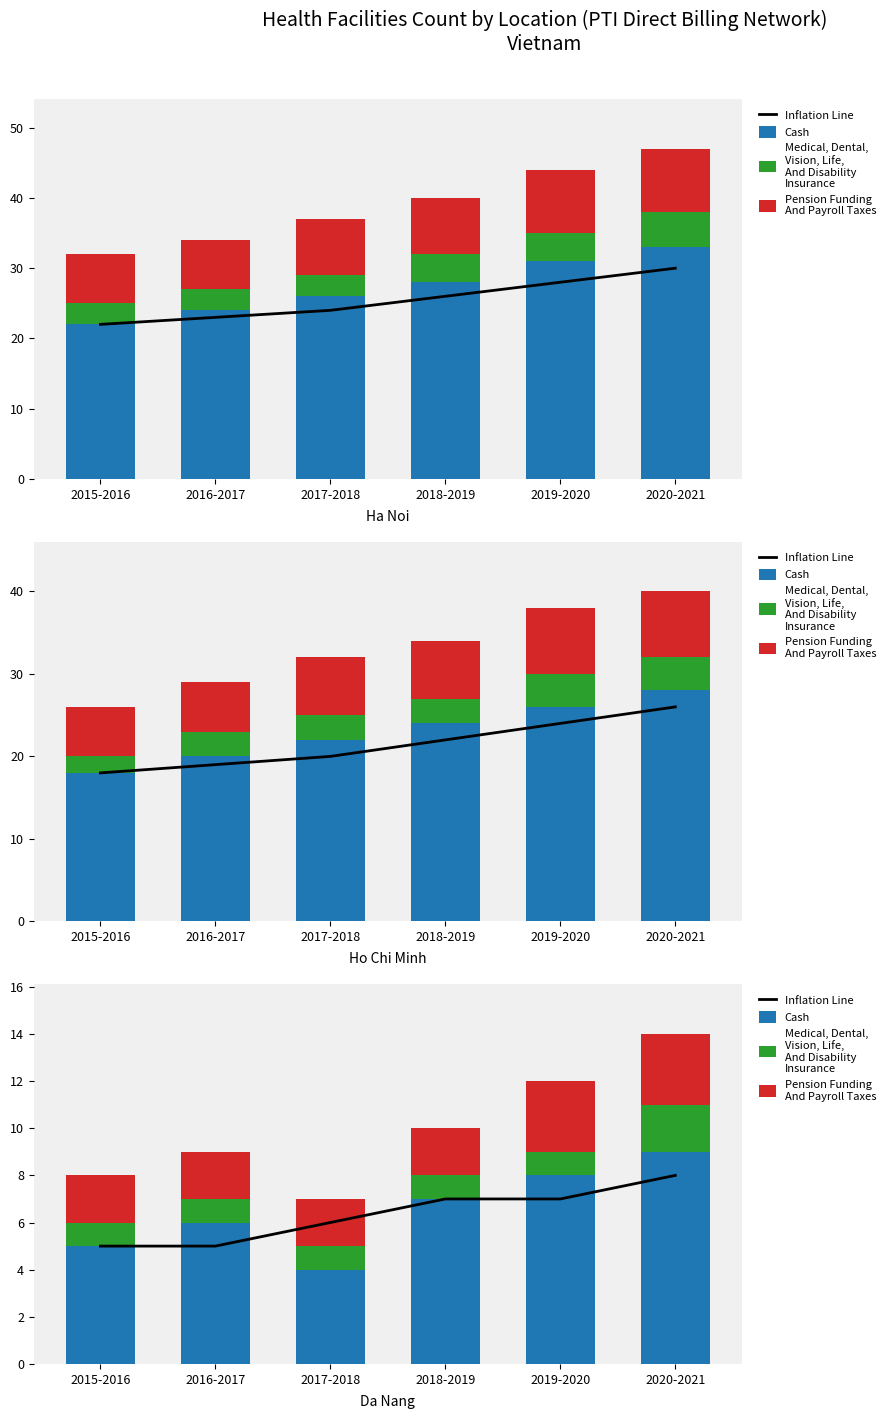

Rank the series at 2017-2018 from highest to lowest value.

Inflation Line, Cash, Pension Funding
And Payroll Taxes, Medical, Dental,
Vision, Life,
And Disability
Insurance